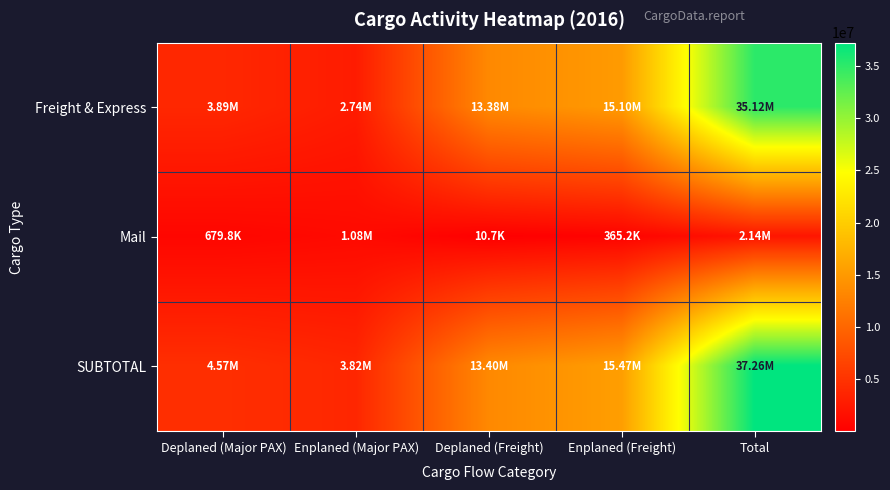

Count the number of categories in the chart.

5